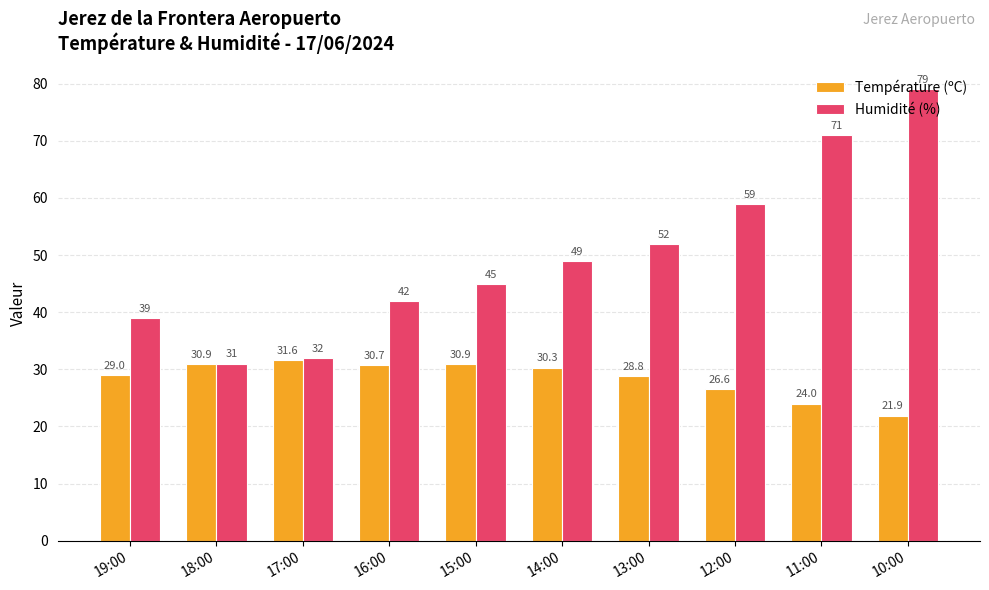

Is the value of Température (ºC) at 10:00 greater than the value of Humidité (%) at 16:00?

No